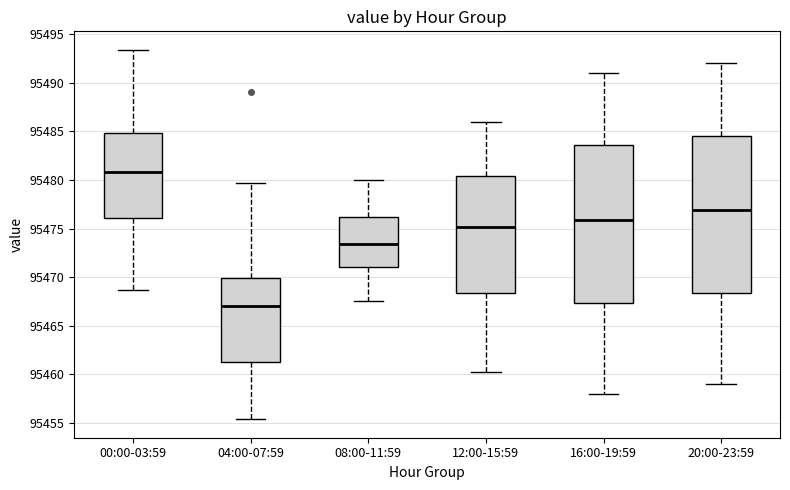

Reading left to right, transcribe this box plot: for each box, give where its median line is, the range the box spans, and where its two whiskers end, as read against the y-axis. The values are not printed on the chart, so give them approximately, as read against the axis.

00:00-03:59: median 95481.0, box 95476.0 to 95485.0, whiskers 95468.5 to 95493.5
04:00-07:59: median 95467.0, box 95461.5 to 95470.0, whiskers 95455.5 to 95479.5
08:00-11:59: median 95473.5, box 95471.0 to 95476.0, whiskers 95467.5 to 95480.0
12:00-15:59: median 95475.0, box 95468.5 to 95480.5, whiskers 95460.5 to 95486.0
16:00-19:59: median 95476.0, box 95467.5 to 95483.5, whiskers 95458.0 to 95491.0
20:00-23:59: median 95477.0, box 95468.5 to 95484.5, whiskers 95459.0 to 95492.0